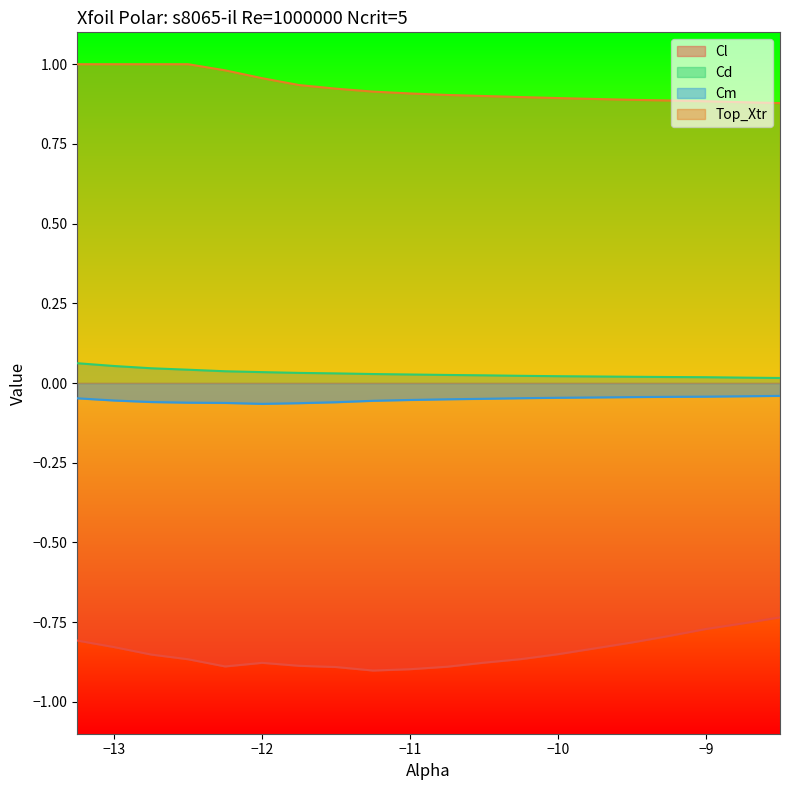

What are all the series names shown in the legend?

Cl, Cd, Cm, Top_Xtr